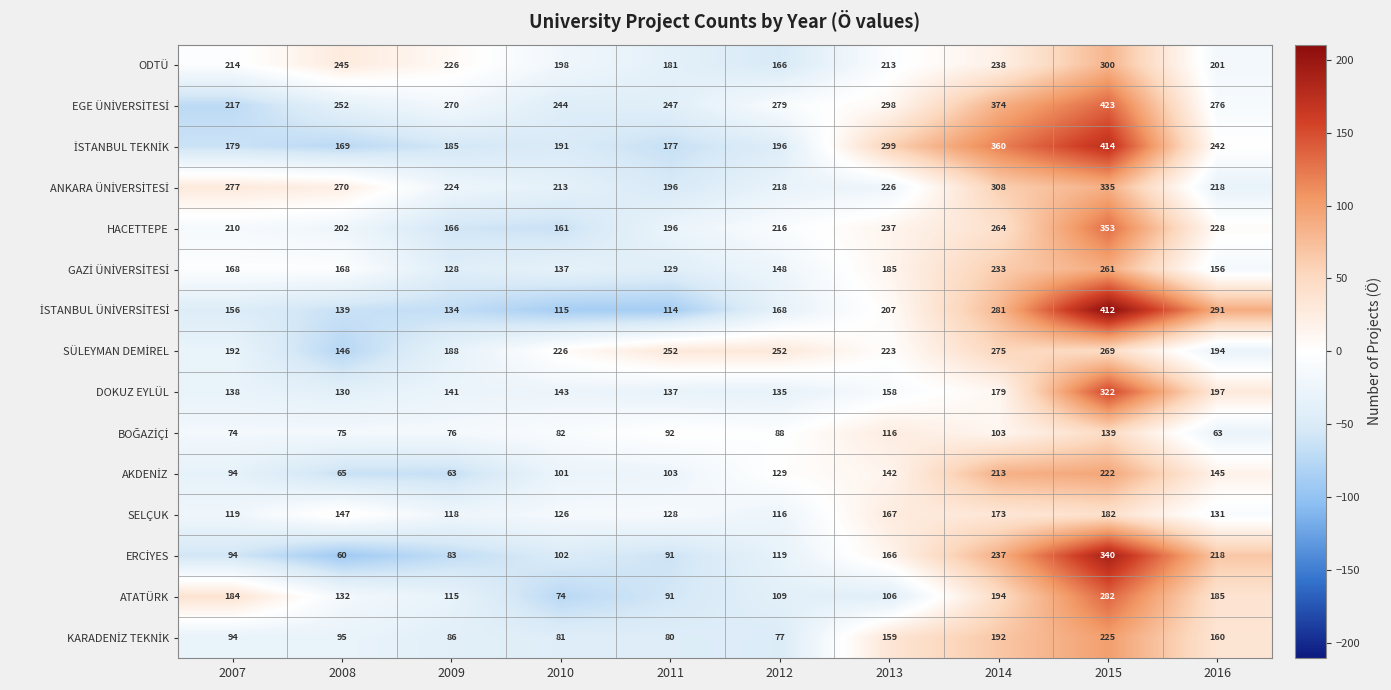

What is the difference between the highest and lowest values at 2008?

210